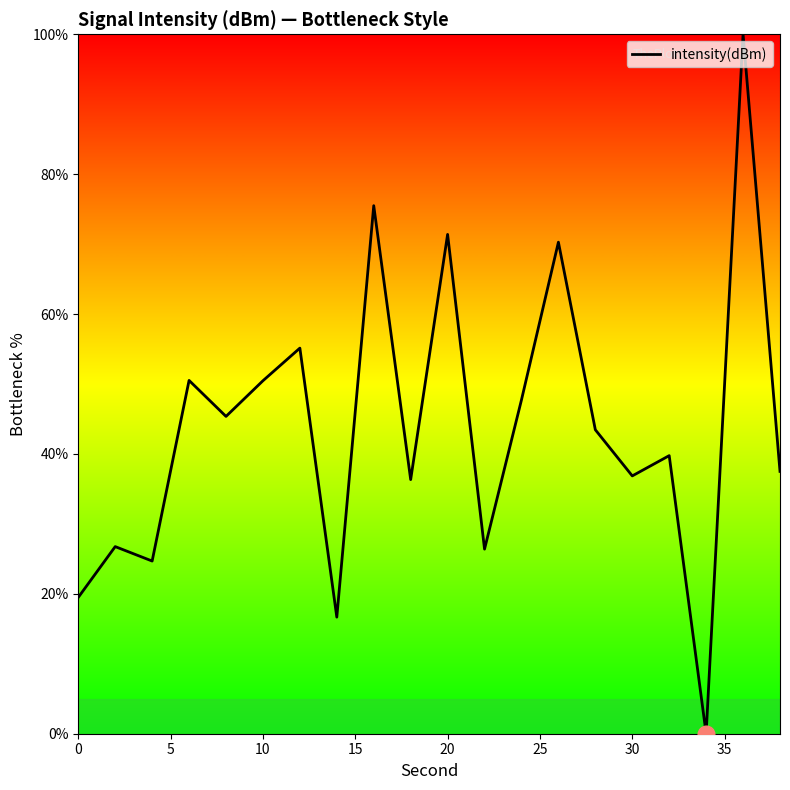

What is the difference between the maximum and minimum values?

100.0